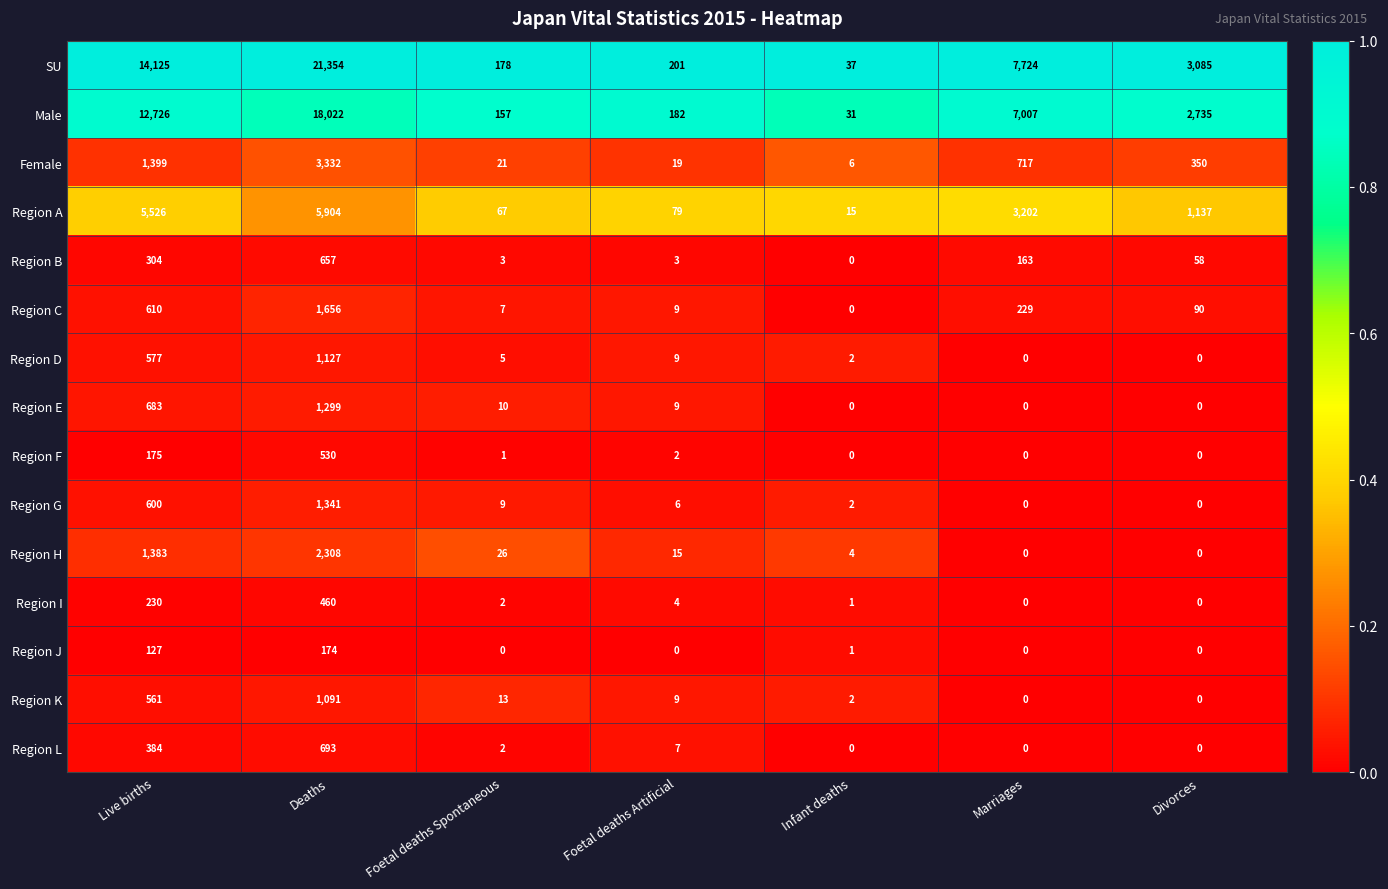

List the series in order of their peak value, highest first.

SU, Male, Region A, Female, Region H, Region C, Region G, Region E, Region D, Region K, Region L, Region B, Region F, Region I, Region J